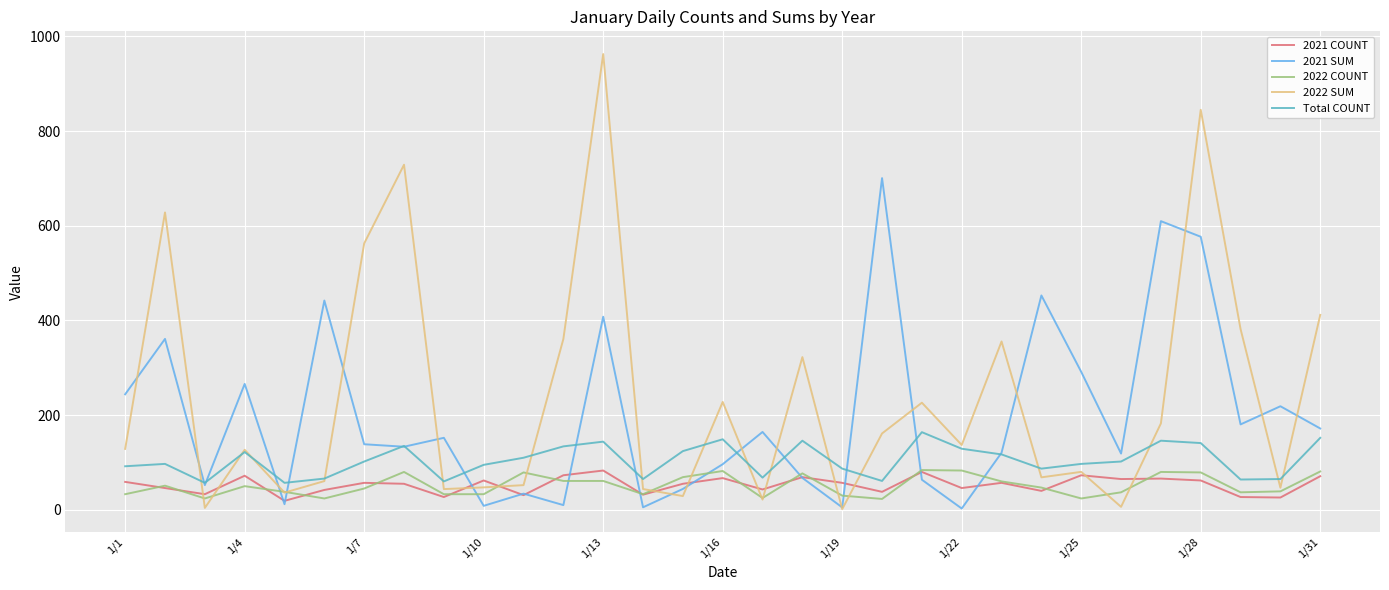

What is the maximum value for 2022 SUM?

962.5